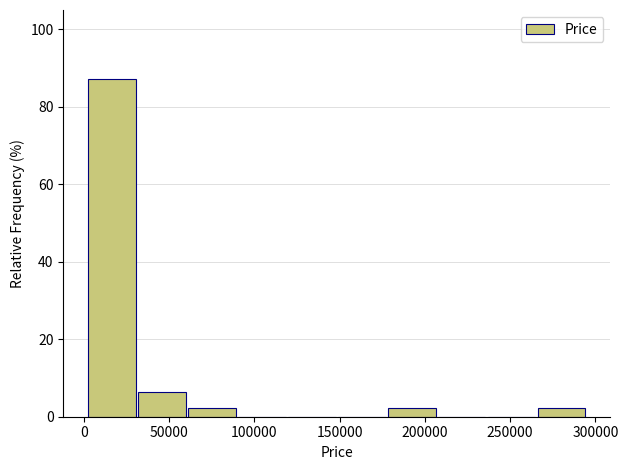

How tall is the bar that spans 180000 to 205000 on the x-axis? Neither the bar edges nor the heights are printed on the chart, so give them approximately, as read against the axes.

2